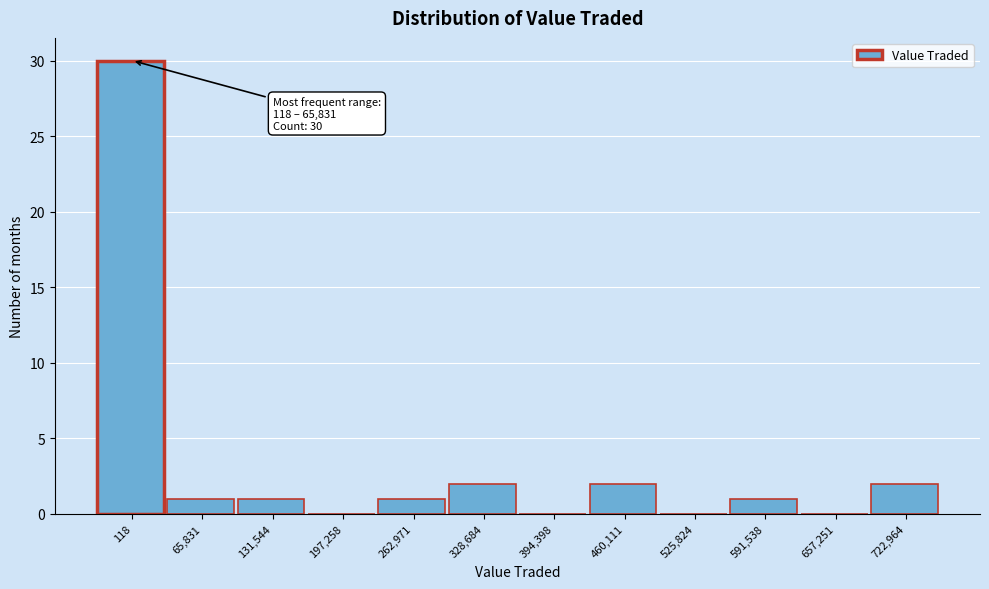

Reading right to left, extract all data points from this chart.

722,964=2	657,251=0	591,538=1	525,824=0	460,111=2	394,398=0	328,684=2	262,971=1	197,258=0	131,544=1	65,831=1	118=30